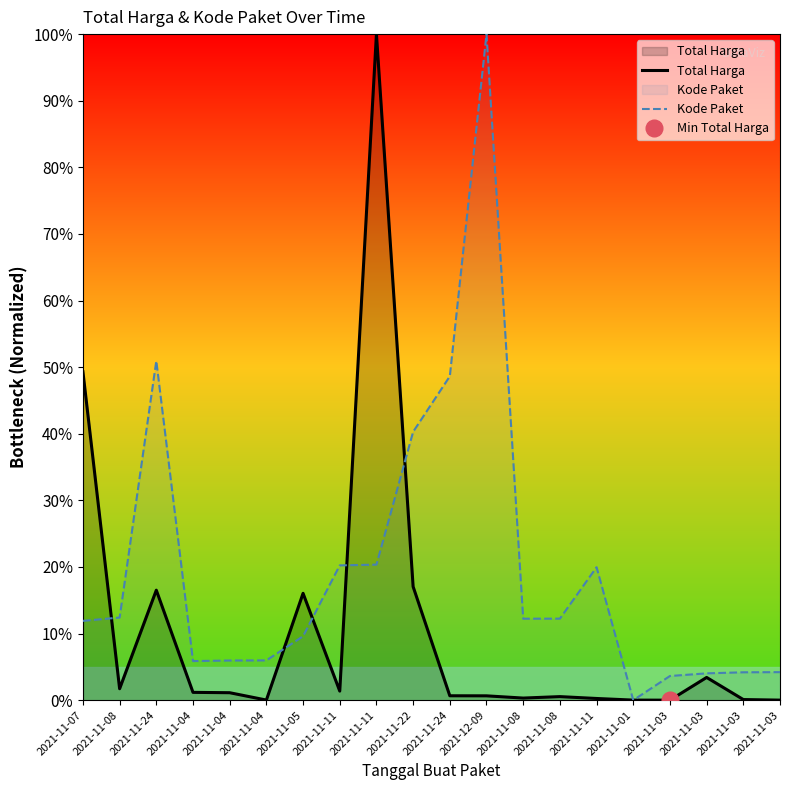

The value of Kode Paket at 2021-11-04 is 1.6. True or false?

False